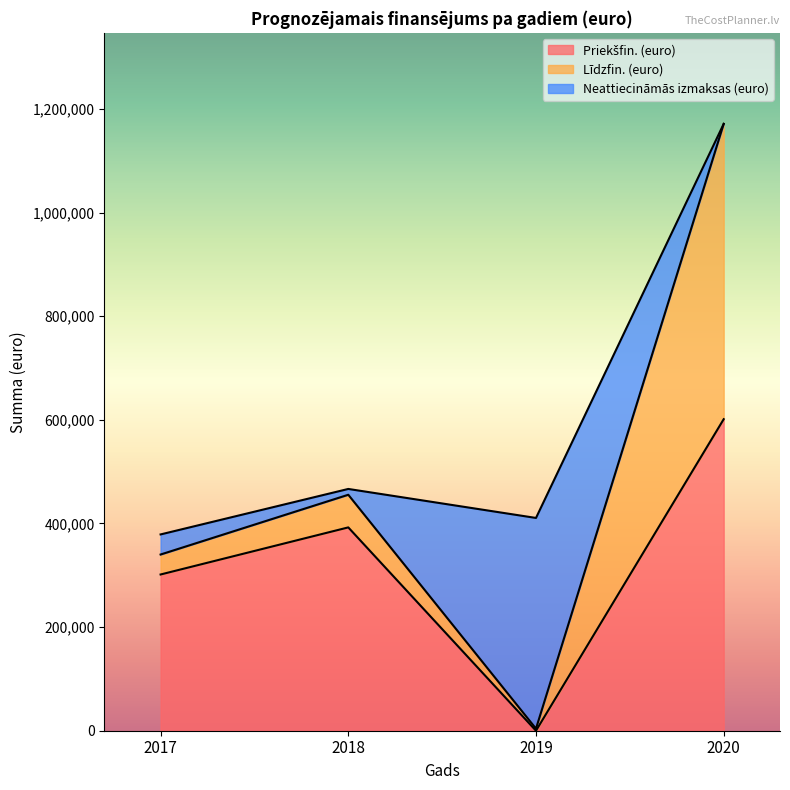

Between 2018 and 2020, which series saw the biggest shift?

Līdzfin. (euro)